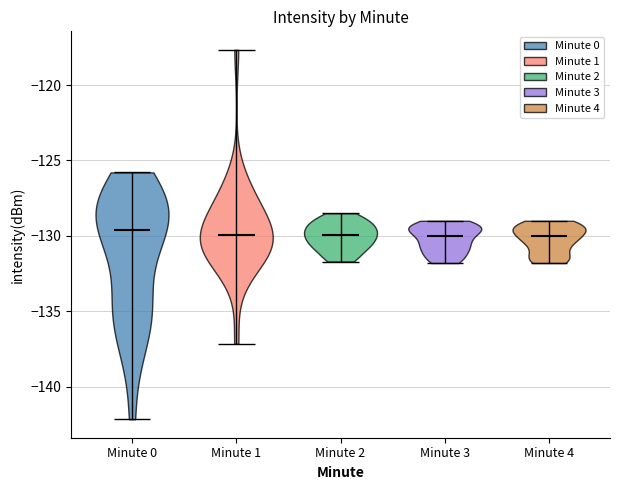

Where does the median line of the violin for Minute 1 sit on the y-axis? The values are not printed on the chart, so give them approximately, as read against the axis.

-130.0